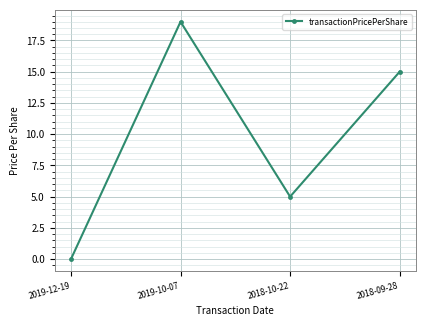

Where is the first local maximum?

2019-10-07